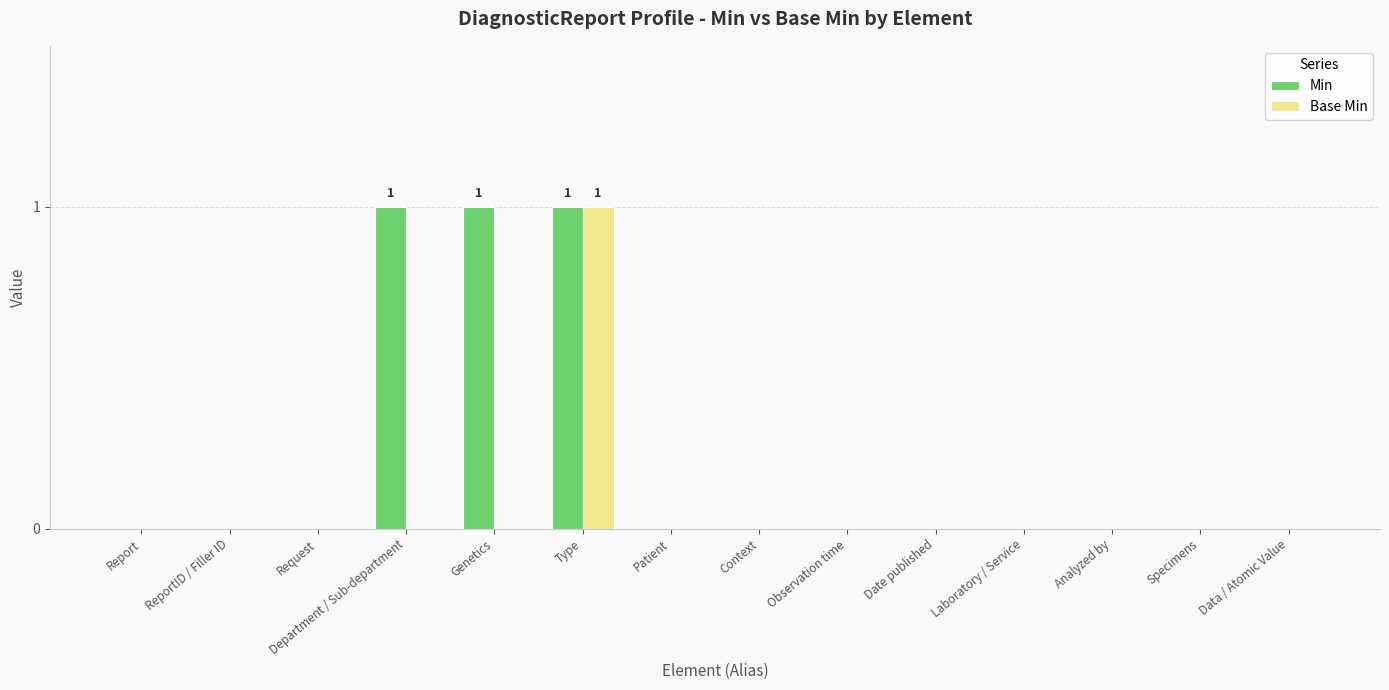

At which label does Base Min reach its peak?

Type